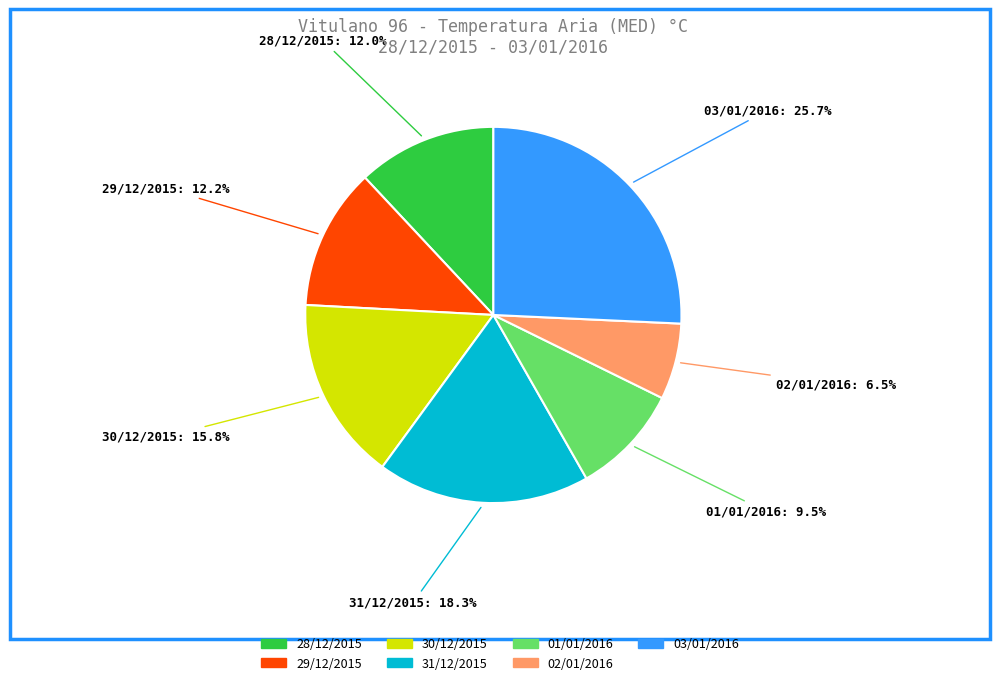

Is 03/01/2016 the majority of the pie?

No